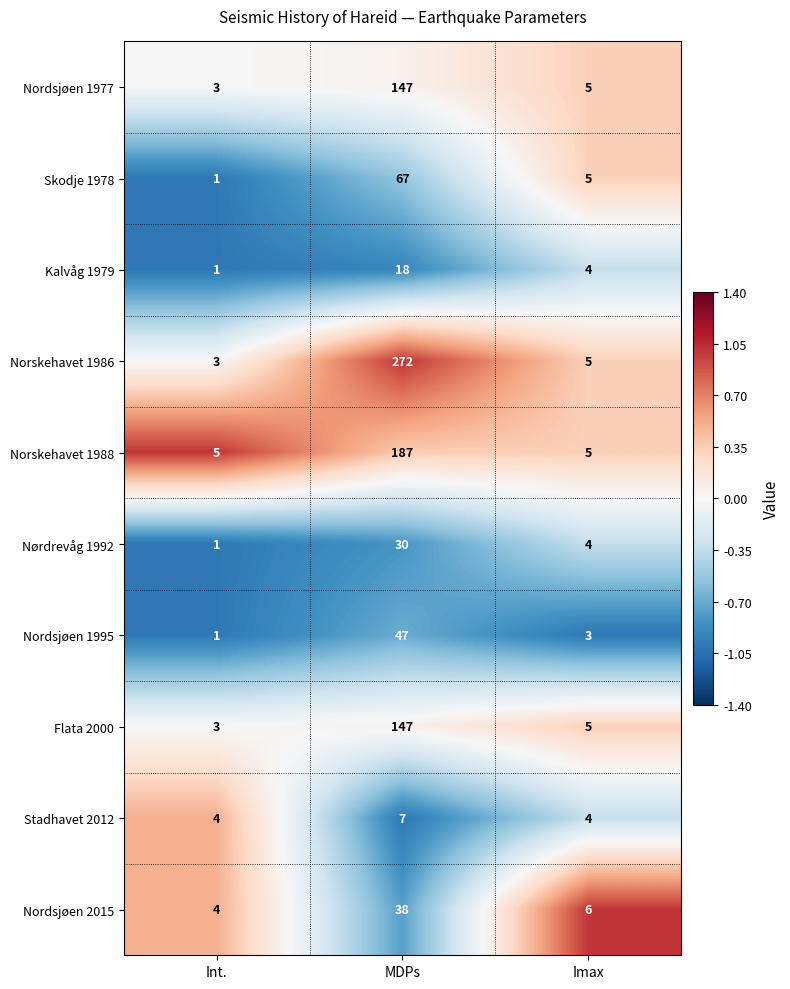

Reading left to right, what are all the values shown in this chart?

Nordsjøen 1977: 3	147	5
Skodje 1978: 1	67	5
Kalvåg 1979: 1	18	4
Norskehavet 1986: 3	272	5
Norskehavet 1988: 5	187	5
Nørdrevåg 1992: 1	30	4
Nordsjøen 1995: 1	47	3
Flata 2000: 3	147	5
Stadhavet 2012: 4	7	4
Nordsjøen 2015: 4	38	6